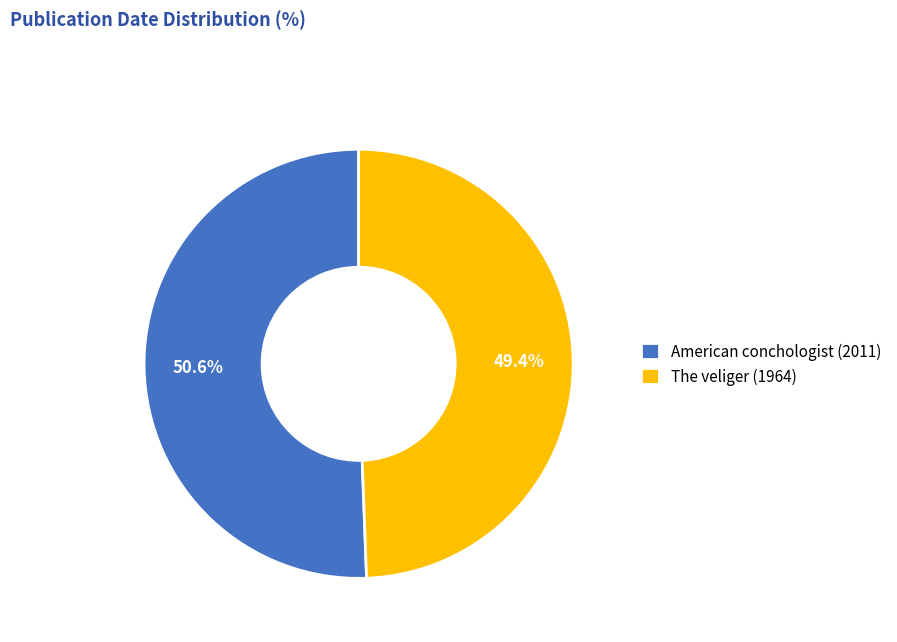

How many slices are in this pie chart?

2